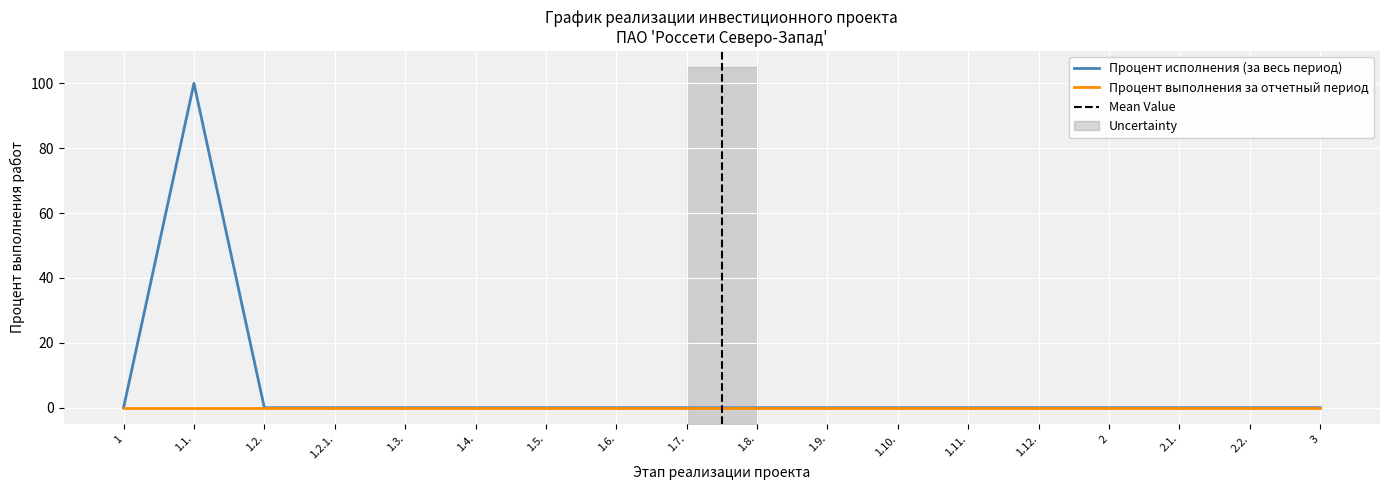

Which has a higher value, 1.10. or 1.6.?

1.10.